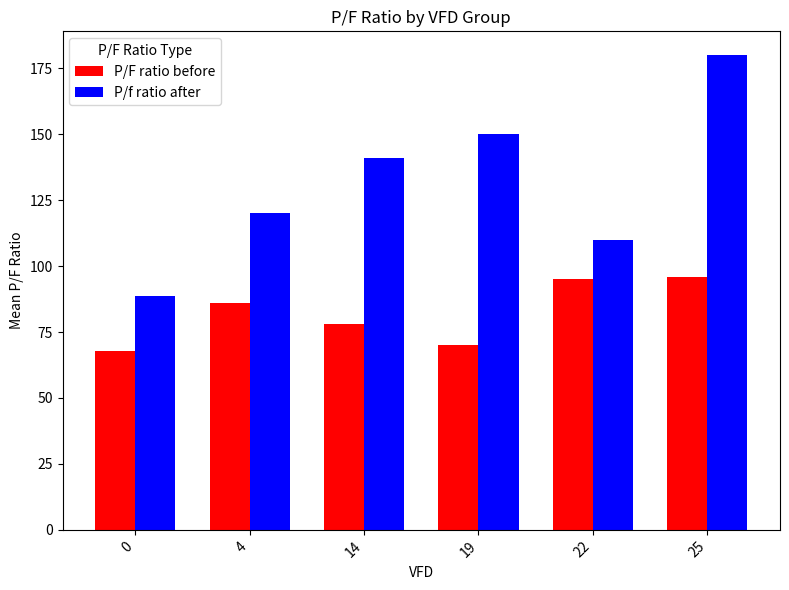

What is the minimum value for P/f ratio after?

88.6